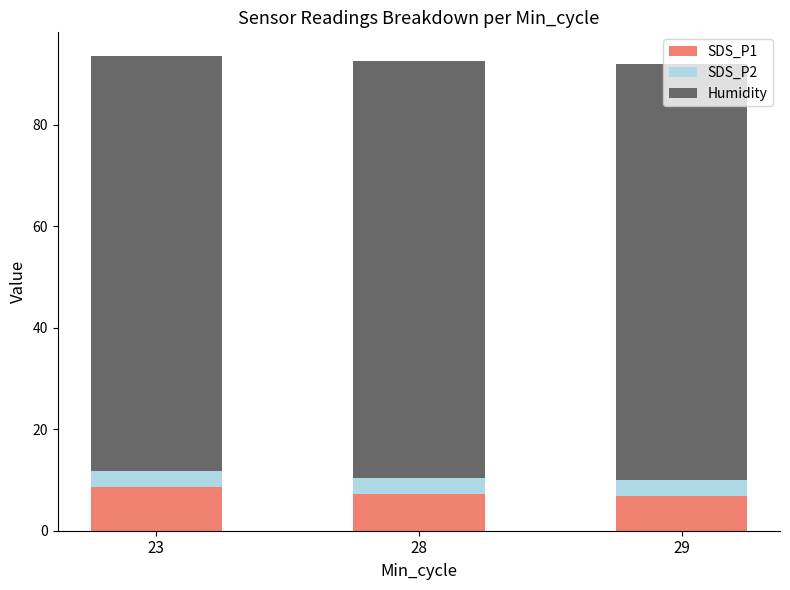

What is the total value across all series at 29?

92.1